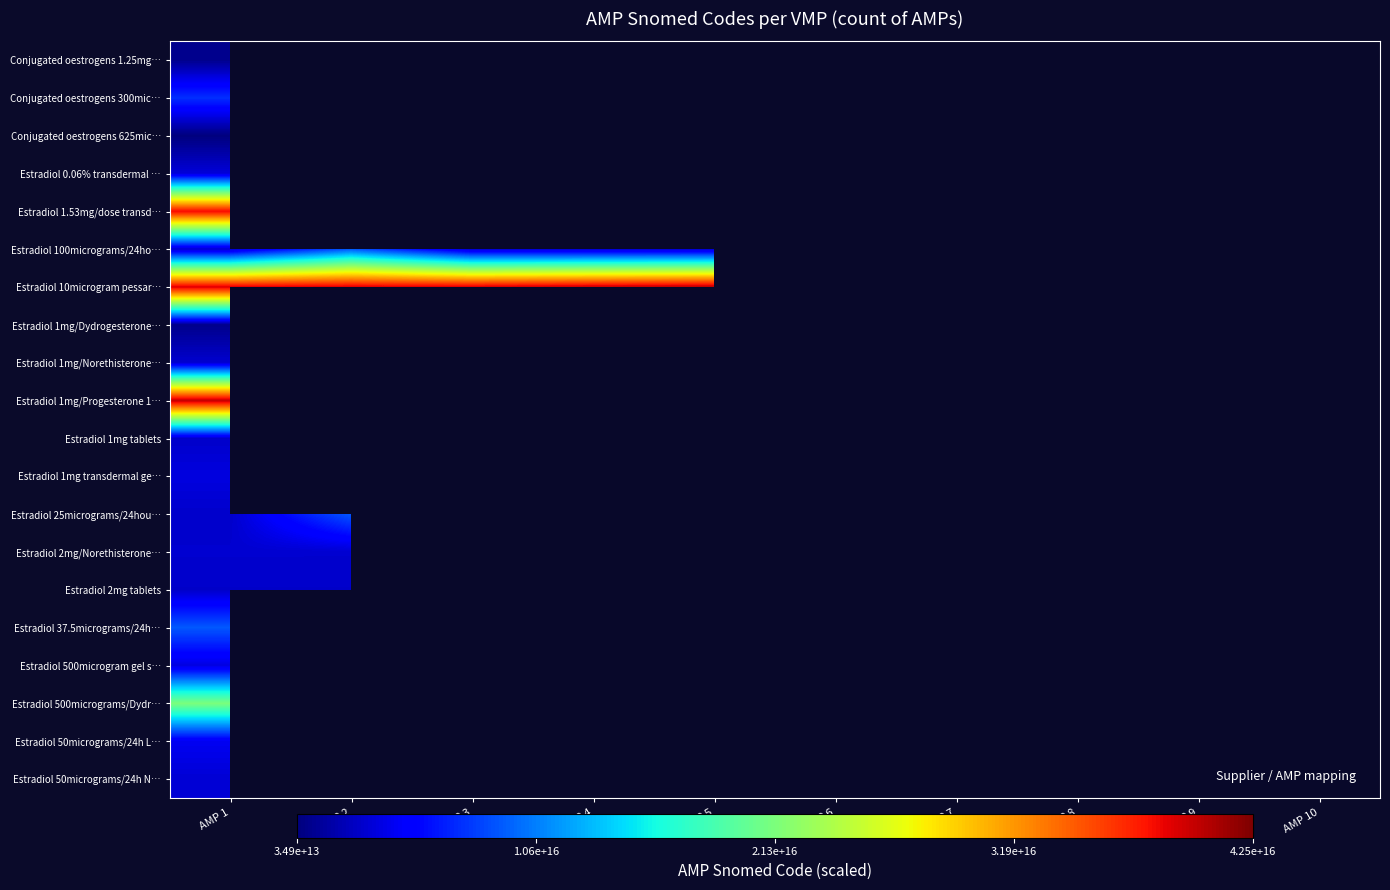

How many data points does each series have?

10